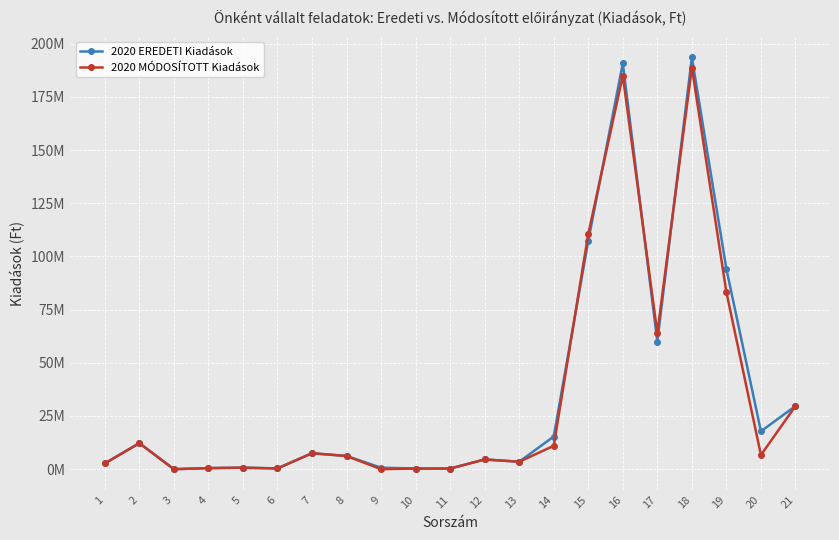

Between 12 and 15, which series saw the biggest shift?

2020 MÓDOSÍTOTT Kiadások